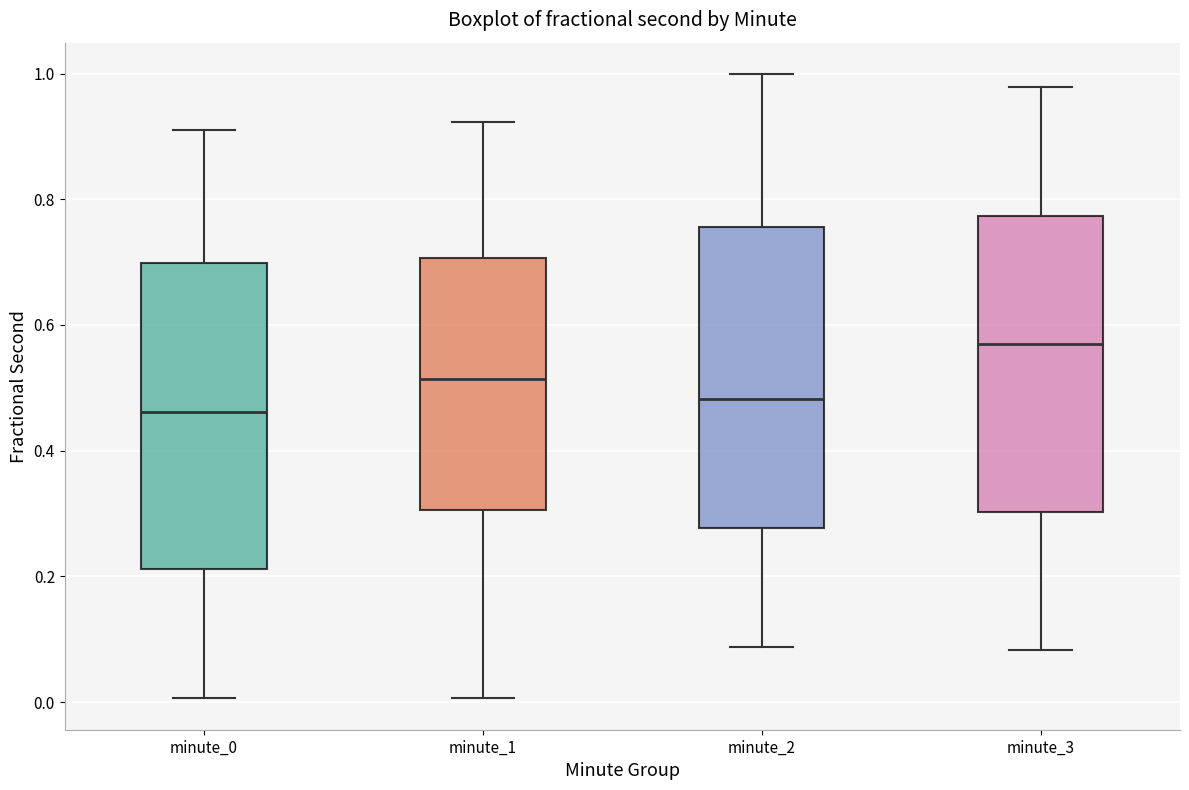

Which box has the lowest median line?

minute_0